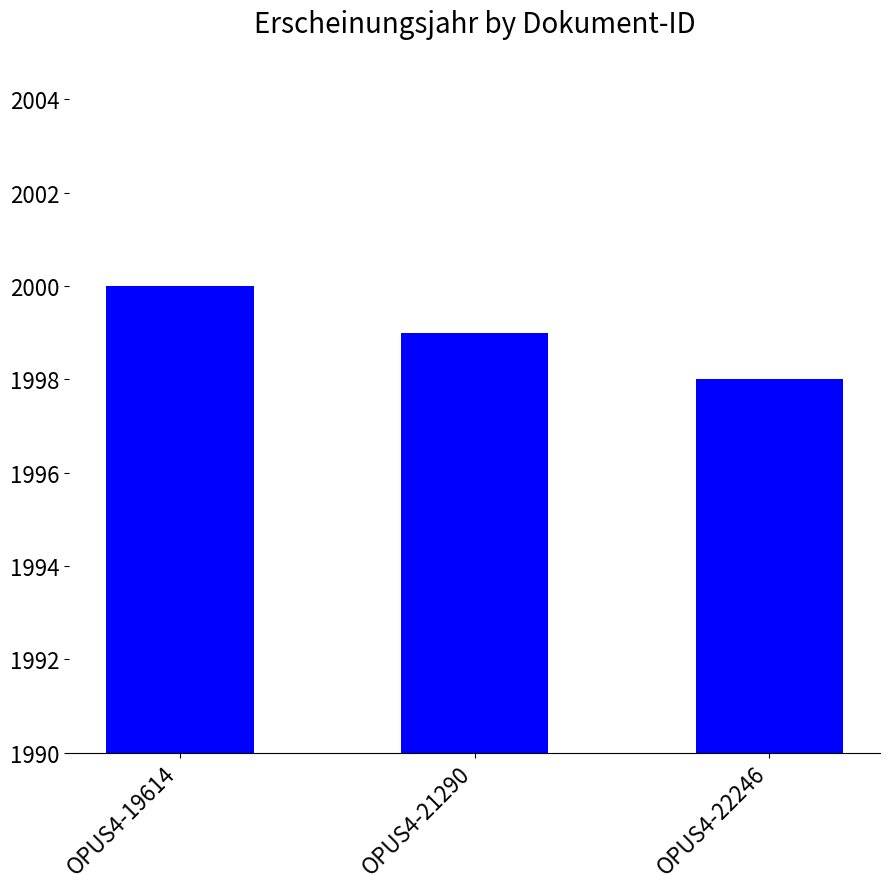

What is the value of the 3rd bar from the left?

1998